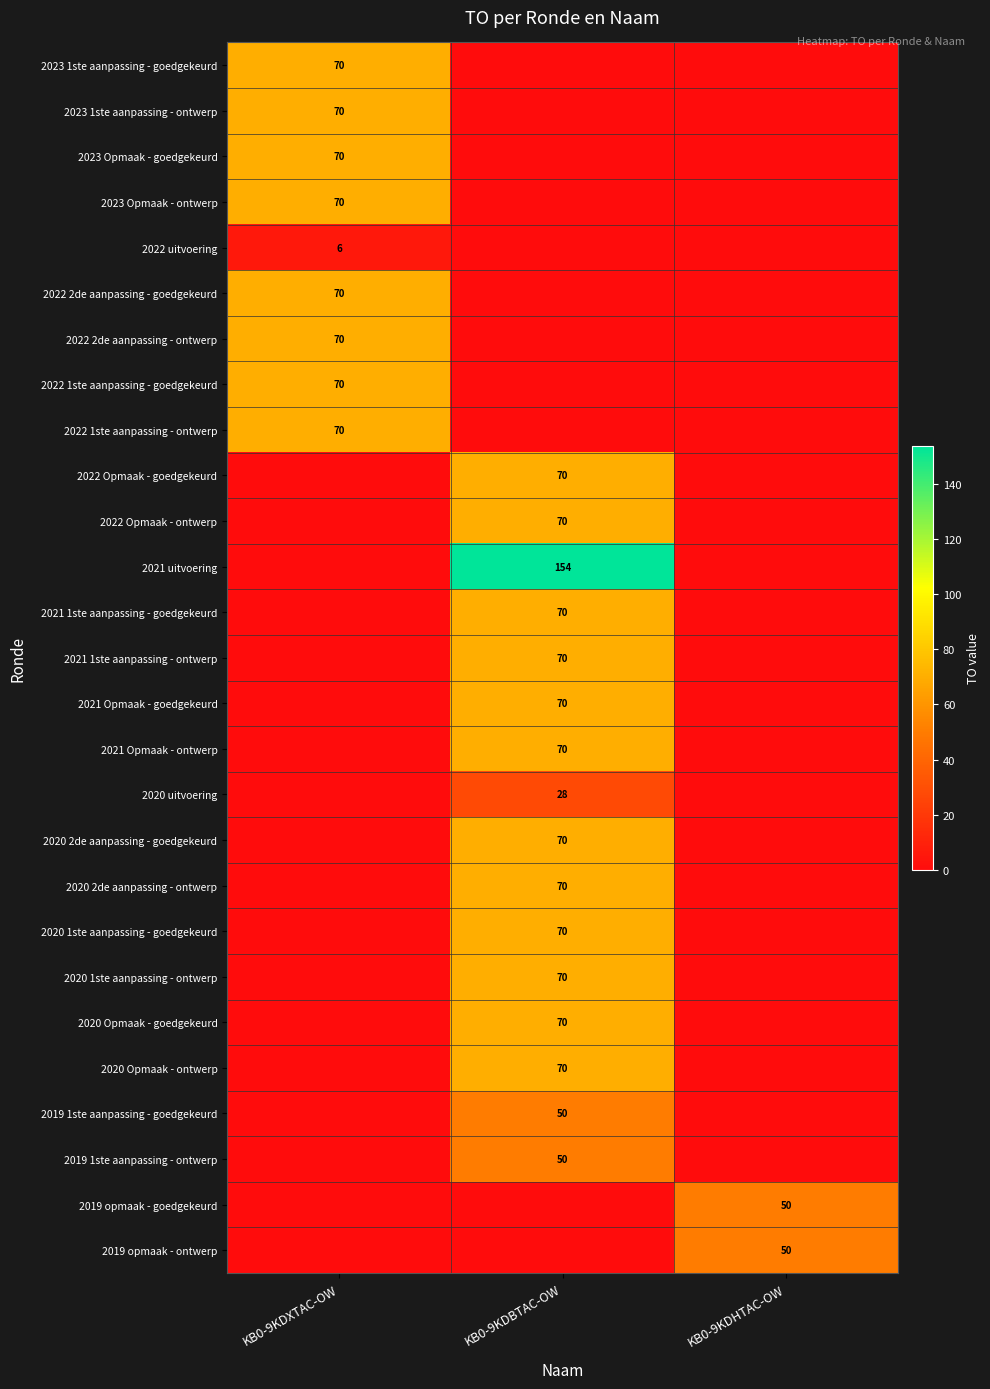

The value of 2021 uitvoering at KB0-9KDBTAC-OW is 154. True or false?

True